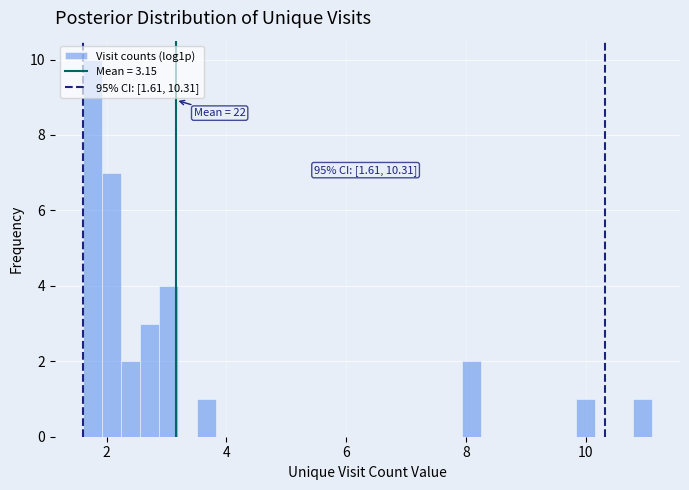

Around what value on the x-axis is the tallest bar? Give the approximate position of its centre, as read against the axis.

1.8